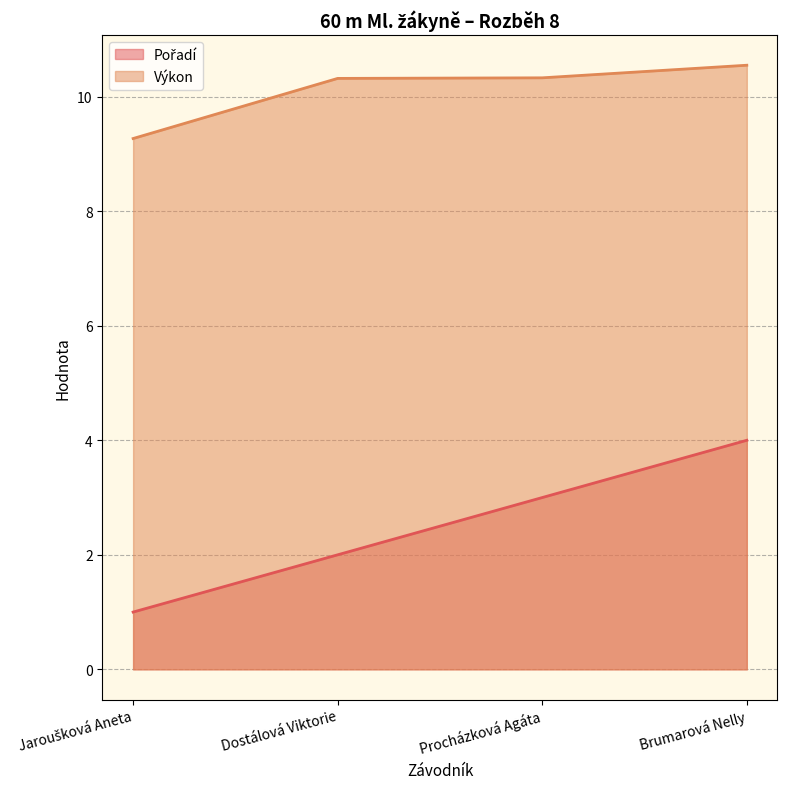

What is the difference between the second highest and minimum values in the Pořadí series?

2.0